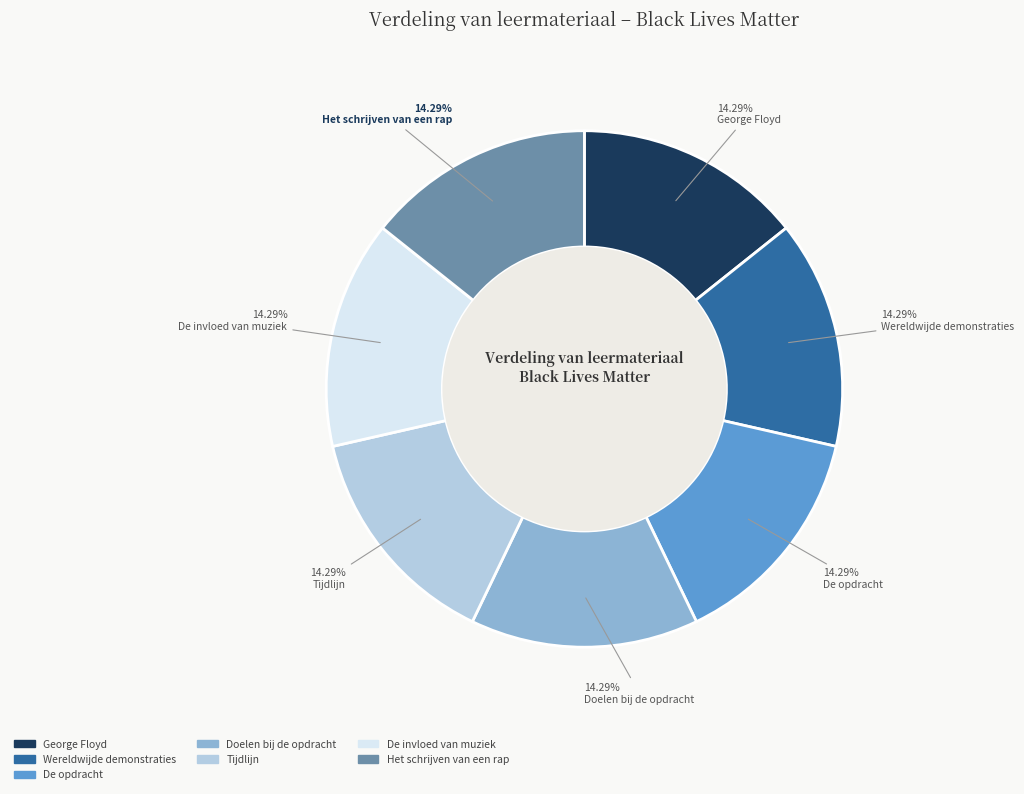

What is the ratio of the value at Het schrijven van een rap to the value at Wereldwijde demonstraties?

1.0